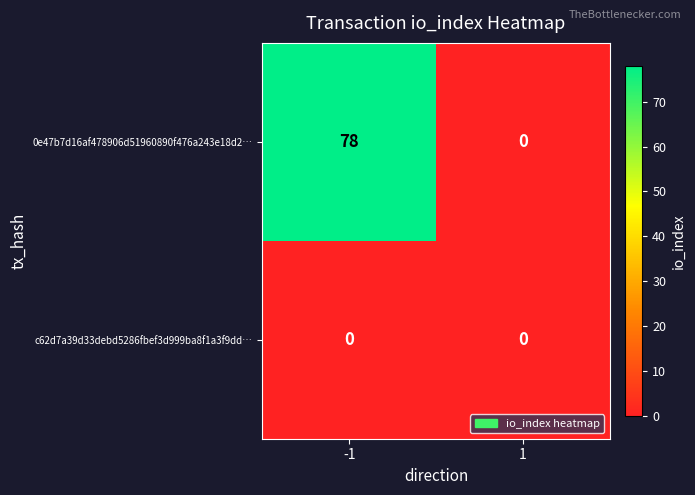

Reading left to right, transcribe all the data shown in this chart.

0e47b7d16af478906d51960890f476a243e18d2…: -1=78	1=0
c62d7a39d33debd5286fbef3d999ba8f1a3f9dd…: -1=0	1=0